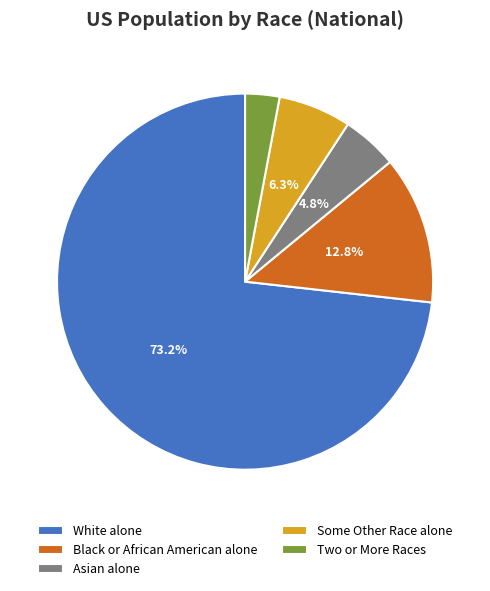

Between Two or More Races and Black or African American alone, which is larger?

Black or African American alone